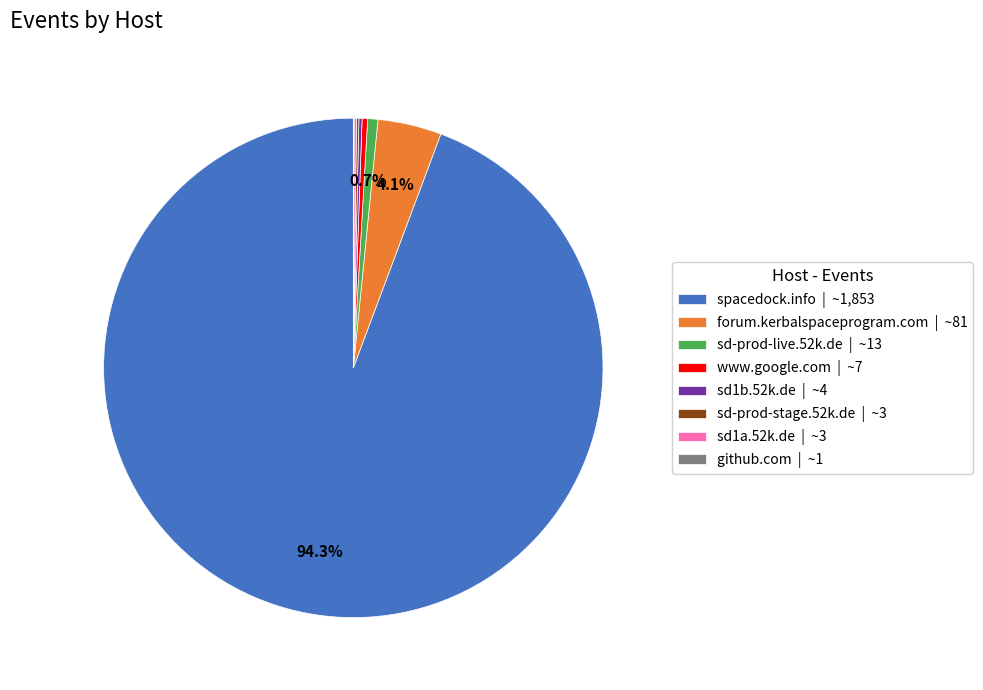

Between www.google.com | ~7 and spacedock.info | ~1,853, which is larger?

spacedock.info | ~1,853